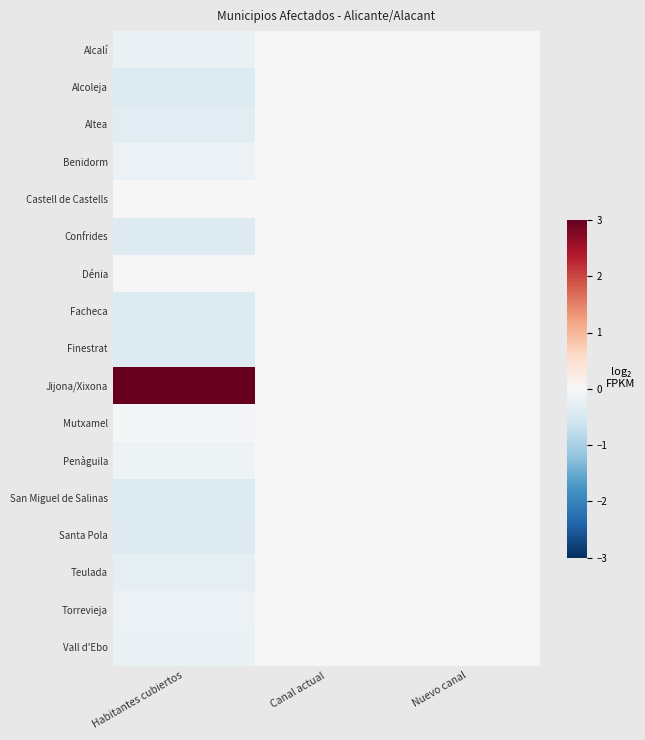

Rank the series by their maximum value, from highest to lowest.

Jijona/Xixona, Alcalí, Alcoleja, Altea, Benidorm, Castell de Castells, Confrides, Dénia, Facheca, Finestrat, Mutxamel, Penàguila, San Miguel de Salinas, Santa Pola, Teulada, Torrevieja, Vall d'Ebo